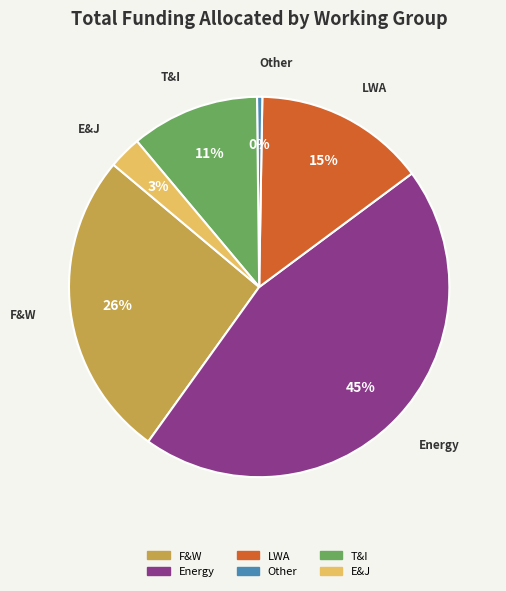

Count the number of slices in the pie.

6